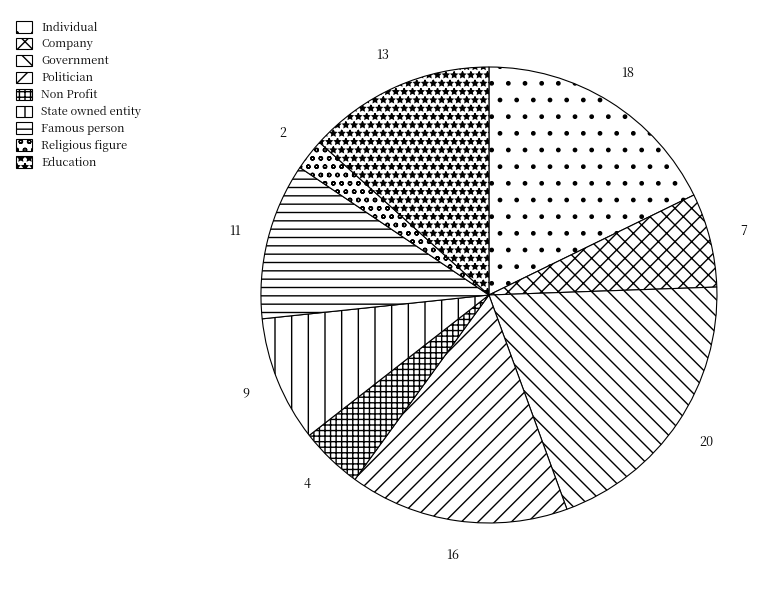

How many slices are in this pie chart?

9